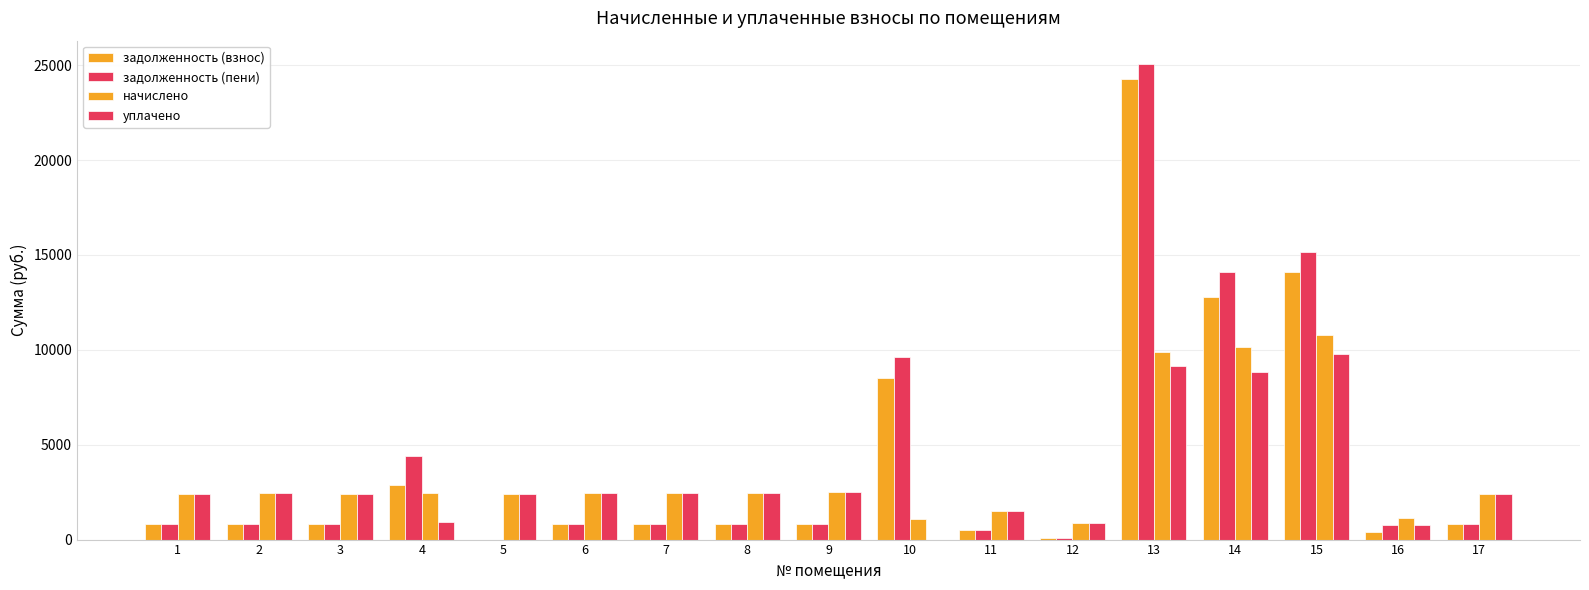

How many data points does each series have?

17